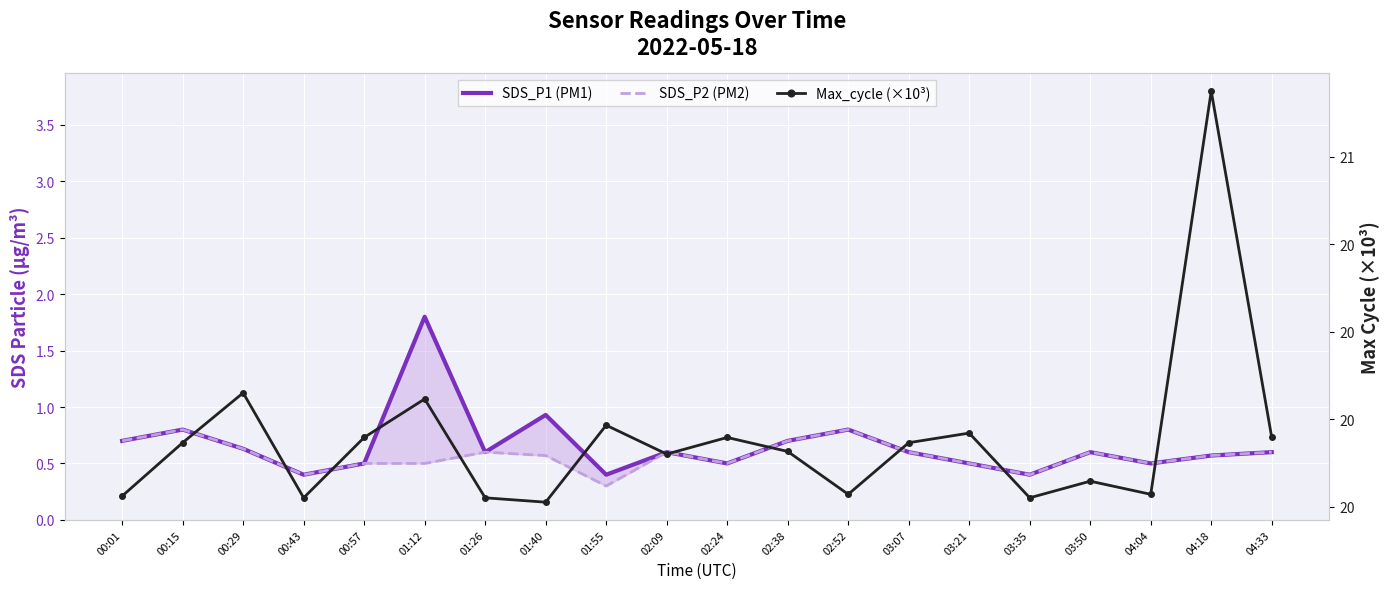

Reading left to right, transcribe all the data shown in this chart.

SDS_P1 (PM1): 00:01=0.7	00:15=0.8	00:29=0.6	00:43=0.4	00:57=0.5	01:12=1.8	01:26=0.6	01:40=0.9	01:55=0.4	02:09=0.6	02:24=0.5	02:38=0.7	02:52=0.8	03:07=0.6	03:21=0.5	03:35=0.4	03:50=0.6	04:04=0.5	04:18=0.6	04:33=0.6
SDS_P2 (PM2): 00:01=0.7	00:15=0.8	00:29=0.6	00:43=0.4	00:57=0.5	01:12=0.5	01:26=0.6	01:40=0.6	01:55=0.3	02:09=0.6	02:24=0.5	02:38=0.7	02:52=0.8	03:07=0.6	03:21=0.5	03:35=0.4	03:50=0.6	04:04=0.5	04:18=0.6	04:33=0.6
Max_cycle (×10³): 00:01=20.2	00:15=20.3	00:29=20.3	00:43=20.2	00:57=20.3	01:12=20.3	01:26=20.2	01:40=20.2	01:55=20.3	02:09=20.3	02:24=20.3	02:38=20.3	02:52=20.2	03:07=20.3	03:21=20.3	03:35=20.2	03:50=20.2	04:04=20.2	04:18=20.7	04:33=20.3